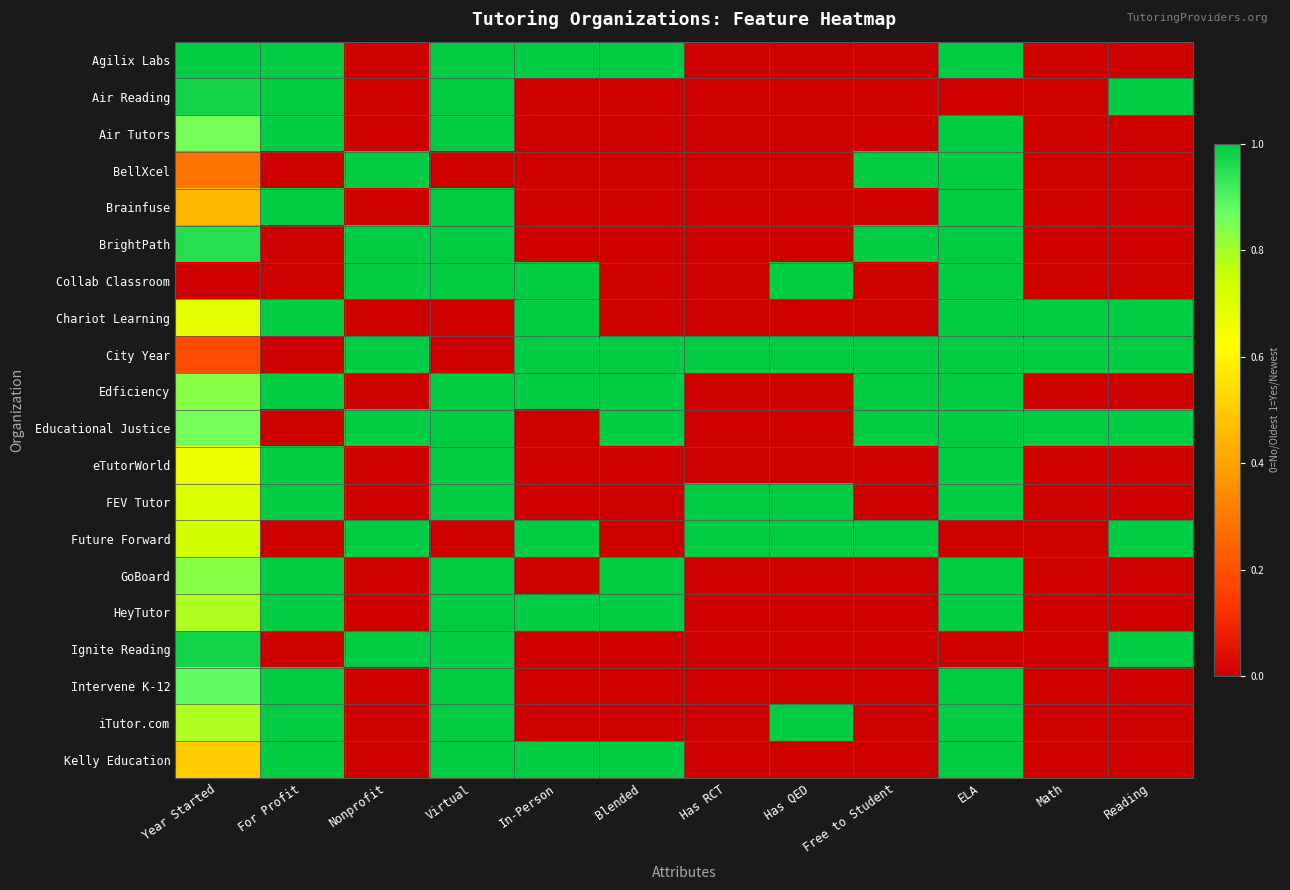

Reading left to right, extract all data points from this chart.

Agilix Labs: Year Started=1.0	For Profit=1.0	Nonprofit=0.0	Virtual=1.0	In-Person=1.0	Blended=1.0	Has RCT=0.0	Has QED=0.0	Free to Student=0.0	ELA=1.0	Math=0.0	Reading=0.0
Air Reading: Year Started=1.0	For Profit=1.0	Nonprofit=0.0	Virtual=1.0	In-Person=0.0	Blended=0.0	Has RCT=0.0	Has QED=0.0	Free to Student=0.0	ELA=0.0	Math=0.0	Reading=1.0
Air Tutors: Year Started=0.9	For Profit=1.0	Nonprofit=0.0	Virtual=1.0	In-Person=0.0	Blended=0.0	Has RCT=0.0	Has QED=0.0	Free to Student=0.0	ELA=1.0	Math=0.0	Reading=0.0
BellXcel: Year Started=0.3	For Profit=0.0	Nonprofit=1.0	Virtual=0.0	In-Person=0.0	Blended=0.0	Has RCT=0.0	Has QED=0.0	Free to Student=1.0	ELA=1.0	Math=0.0	Reading=0.0
Brainfuse: Year Started=0.5	For Profit=1.0	Nonprofit=0.0	Virtual=1.0	In-Person=0.0	Blended=0.0	Has RCT=0.0	Has QED=0.0	Free to Student=0.0	ELA=1.0	Math=0.0	Reading=0.0
BrightPath: Year Started=1.0	For Profit=0.0	Nonprofit=1.0	Virtual=1.0	In-Person=0.0	Blended=0.0	Has RCT=0.0	Has QED=0.0	Free to Student=1.0	ELA=1.0	Math=0.0	Reading=0.0
Collab Classroom: Year Started=0.0	For Profit=0.0	Nonprofit=1.0	Virtual=1.0	In-Person=1.0	Blended=0.0	Has RCT=0.0	Has QED=1.0	Free to Student=0.0	ELA=1.0	Math=0.0	Reading=0.0
Chariot Learning: Year Started=0.7	For Profit=1.0	Nonprofit=0.0	Virtual=0.0	In-Person=1.0	Blended=0.0	Has RCT=0.0	Has QED=0.0	Free to Student=0.0	ELA=1.0	Math=1.0	Reading=1.0
City Year: Year Started=0.2	For Profit=0.0	Nonprofit=1.0	Virtual=0.0	In-Person=1.0	Blended=1.0	Has RCT=1.0	Has QED=1.0	Free to Student=1.0	ELA=1.0	Math=1.0	Reading=1.0
Edficiency: Year Started=0.8	For Profit=1.0	Nonprofit=0.0	Virtual=1.0	In-Person=1.0	Blended=1.0	Has RCT=0.0	Has QED=0.0	Free to Student=1.0	ELA=1.0	Math=0.0	Reading=0.0
Educational Justice: Year Started=0.9	For Profit=0.0	Nonprofit=1.0	Virtual=1.0	In-Person=0.0	Blended=1.0	Has RCT=0.0	Has QED=0.0	Free to Student=1.0	ELA=1.0	Math=1.0	Reading=1.0
eTutorWorld: Year Started=0.7	For Profit=1.0	Nonprofit=0.0	Virtual=1.0	In-Person=0.0	Blended=0.0	Has RCT=0.0	Has QED=0.0	Free to Student=0.0	ELA=1.0	Math=0.0	Reading=0.0
FEV Tutor: Year Started=0.7	For Profit=1.0	Nonprofit=0.0	Virtual=1.0	In-Person=0.0	Blended=0.0	Has RCT=1.0	Has QED=1.0	Free to Student=0.0	ELA=1.0	Math=0.0	Reading=0.0
Future Forward: Year Started=0.7	For Profit=0.0	Nonprofit=1.0	Virtual=0.0	In-Person=1.0	Blended=0.0	Has RCT=1.0	Has QED=1.0	Free to Student=1.0	ELA=0.0	Math=0.0	Reading=1.0
GoBoard: Year Started=0.8	For Profit=1.0	Nonprofit=0.0	Virtual=1.0	In-Person=0.0	Blended=1.0	Has RCT=0.0	Has QED=0.0	Free to Student=0.0	ELA=1.0	Math=0.0	Reading=0.0
HeyTutor: Year Started=0.8	For Profit=1.0	Nonprofit=0.0	Virtual=1.0	In-Person=1.0	Blended=1.0	Has RCT=0.0	Has QED=0.0	Free to Student=0.0	ELA=1.0	Math=0.0	Reading=0.0
Ignite Reading: Year Started=1.0	For Profit=0.0	Nonprofit=1.0	Virtual=1.0	In-Person=0.0	Blended=0.0	Has RCT=0.0	Has QED=0.0	Free to Student=0.0	ELA=0.0	Math=0.0	Reading=1.0
Intervene K-12: Year Started=0.9	For Profit=1.0	Nonprofit=0.0	Virtual=1.0	In-Person=0.0	Blended=0.0	Has RCT=0.0	Has QED=0.0	Free to Student=0.0	ELA=1.0	Math=0.0	Reading=0.0
iTutor.com: Year Started=0.8	For Profit=1.0	Nonprofit=0.0	Virtual=1.0	In-Person=0.0	Blended=0.0	Has RCT=0.0	Has QED=1.0	Free to Student=0.0	ELA=1.0	Math=0.0	Reading=0.0
Kelly Education: Year Started=0.5	For Profit=1.0	Nonprofit=0.0	Virtual=1.0	In-Person=1.0	Blended=1.0	Has RCT=0.0	Has QED=0.0	Free to Student=0.0	ELA=1.0	Math=0.0	Reading=0.0